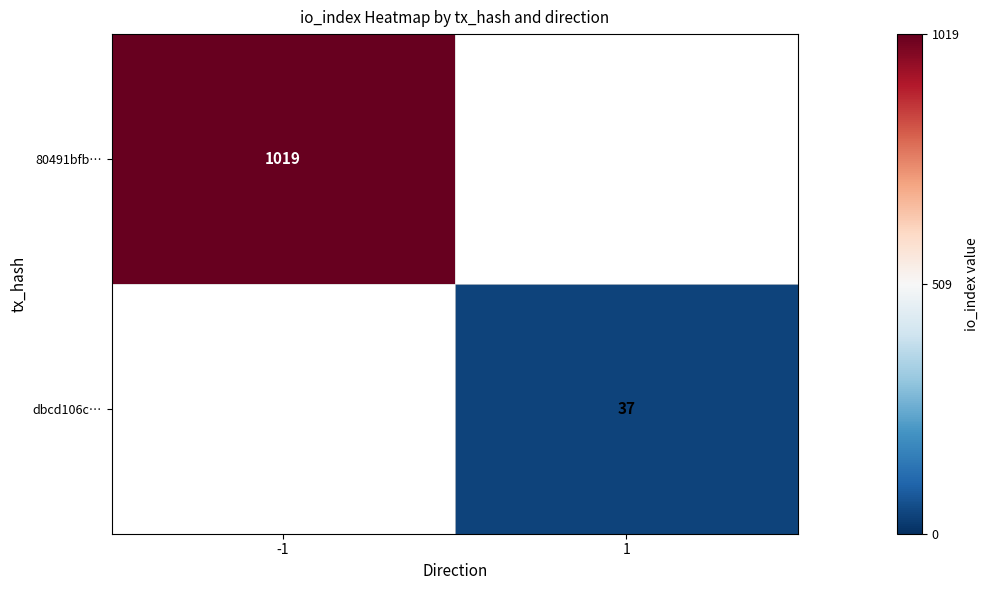

The value of dbcd106c… at 1 is 54. True or false?

False